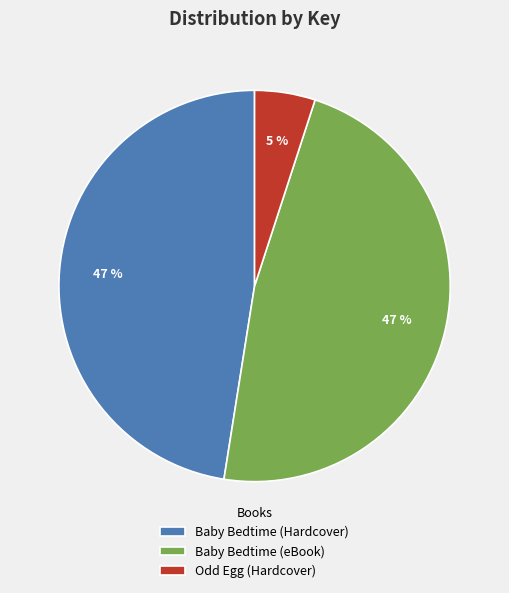

To the nearest percent, what is the average slice percentage?

33%